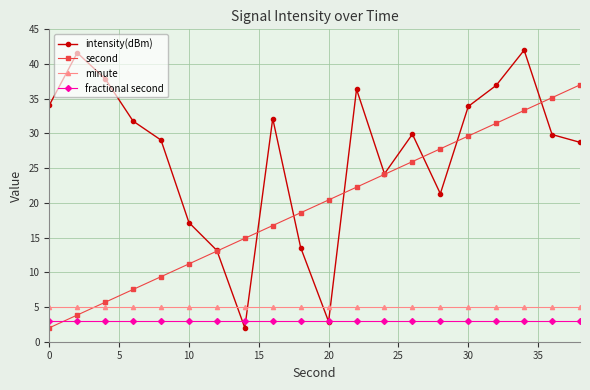

What is the sum of all second values?

390.0